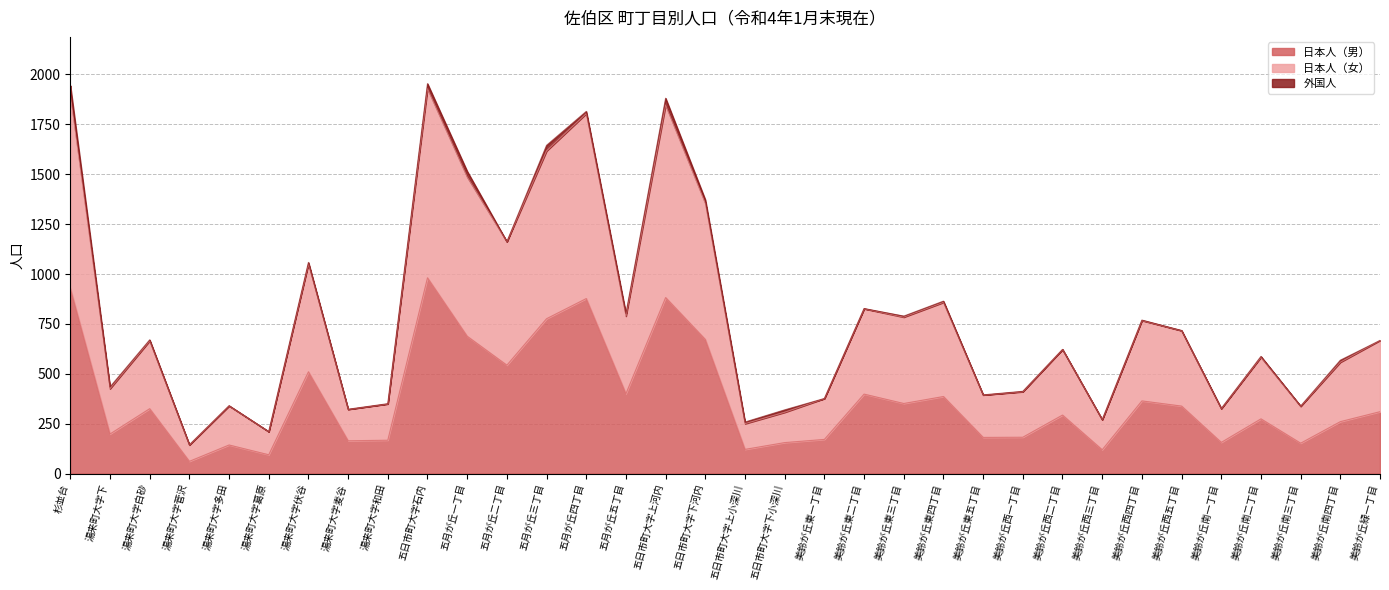

True or false: 日本人（男） and 日本人（女） intersect in this chart.

False